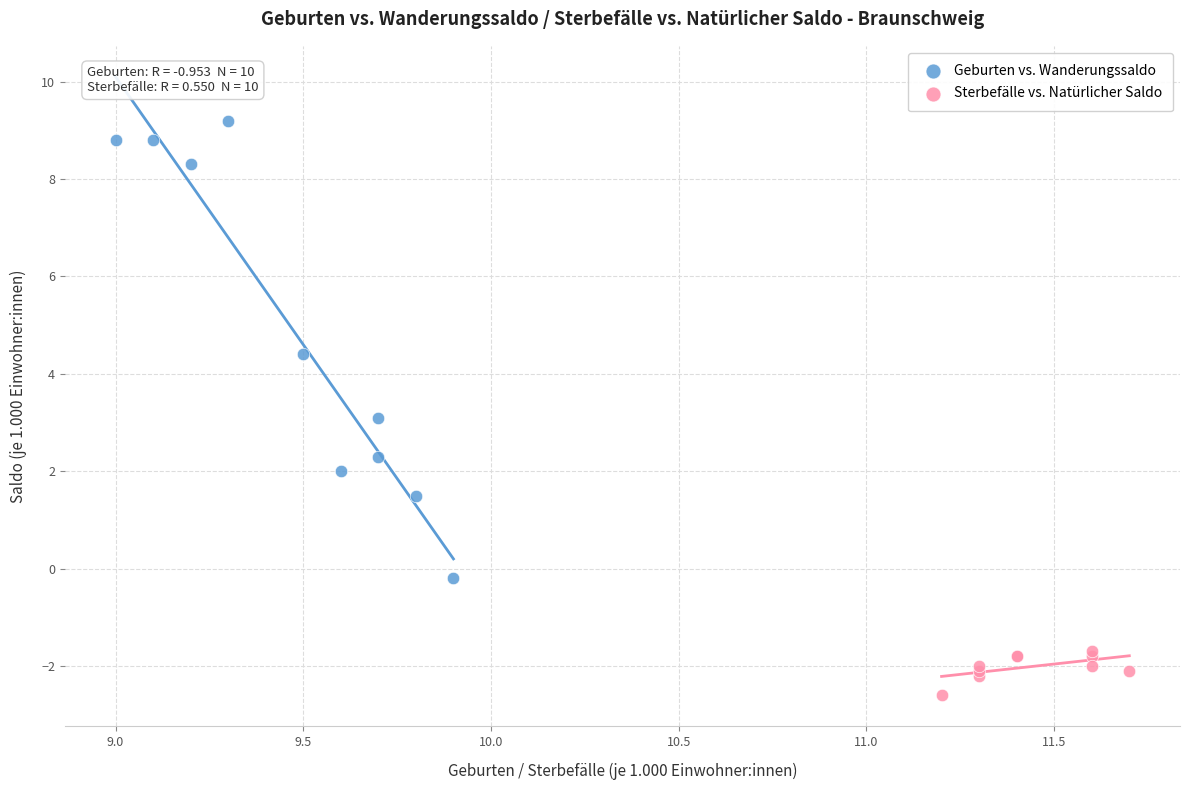

Which series has the largest Y range (max minus min)?

Geburten vs. Wanderungssaldo